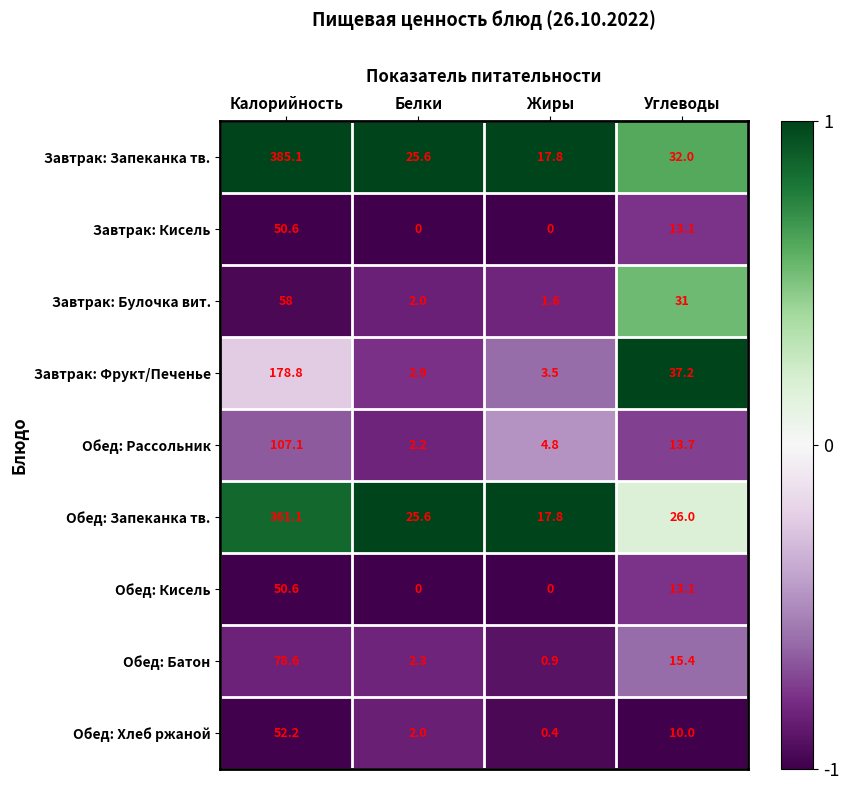

Which series has the widest spread of values?

Завтрак: Запеканка тв.